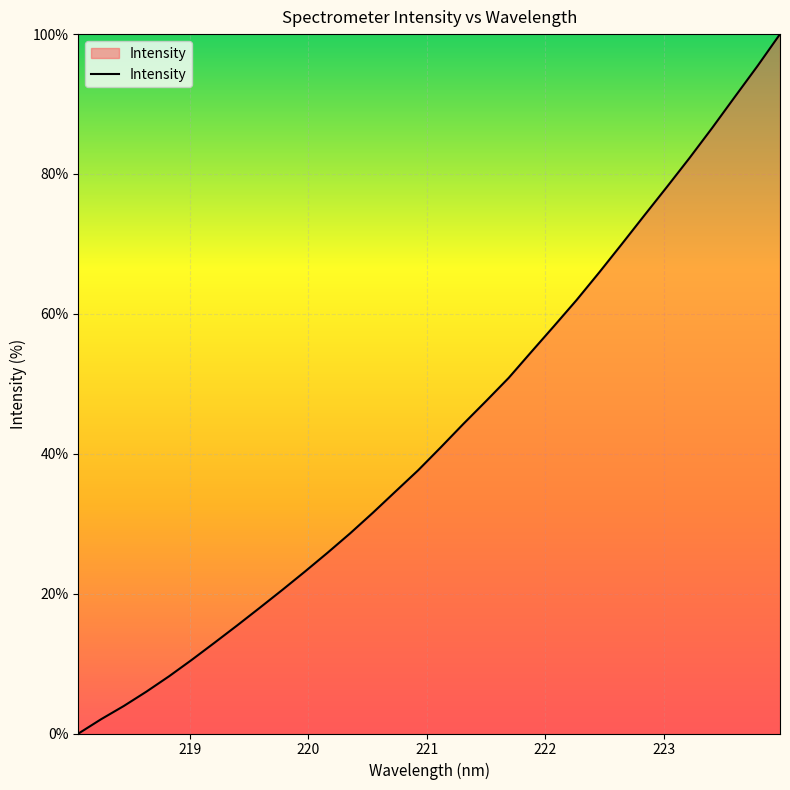

What is the difference between the maximum and minimum values?

100.0